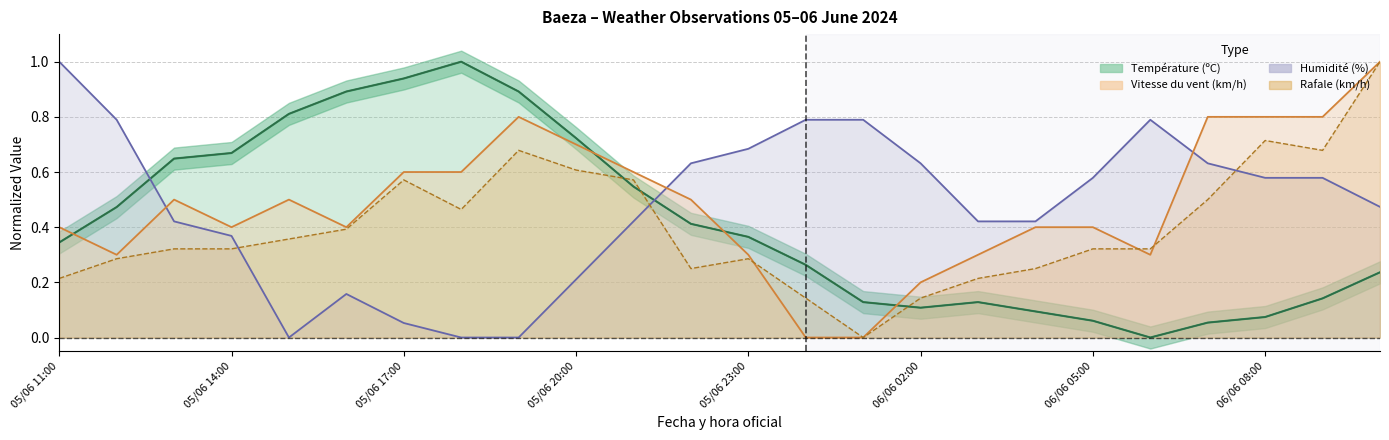

At how many categories does at least one series exceed 0?

24